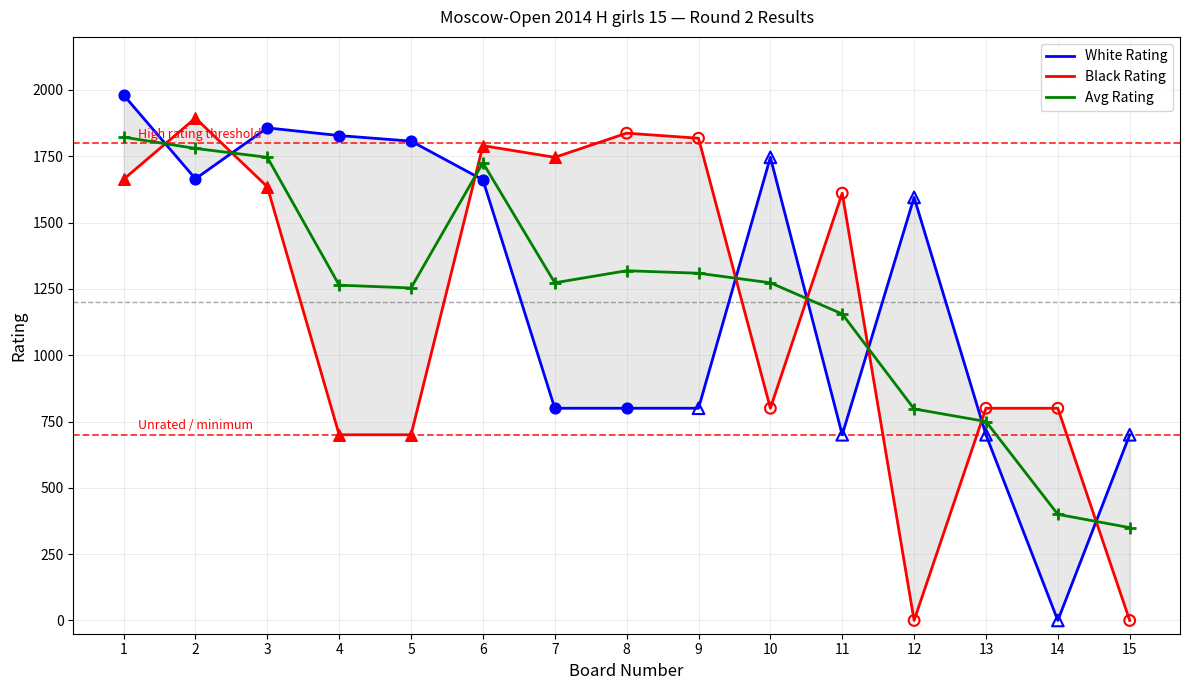

Which series reaches the maximum Y coordinate?

White Rating